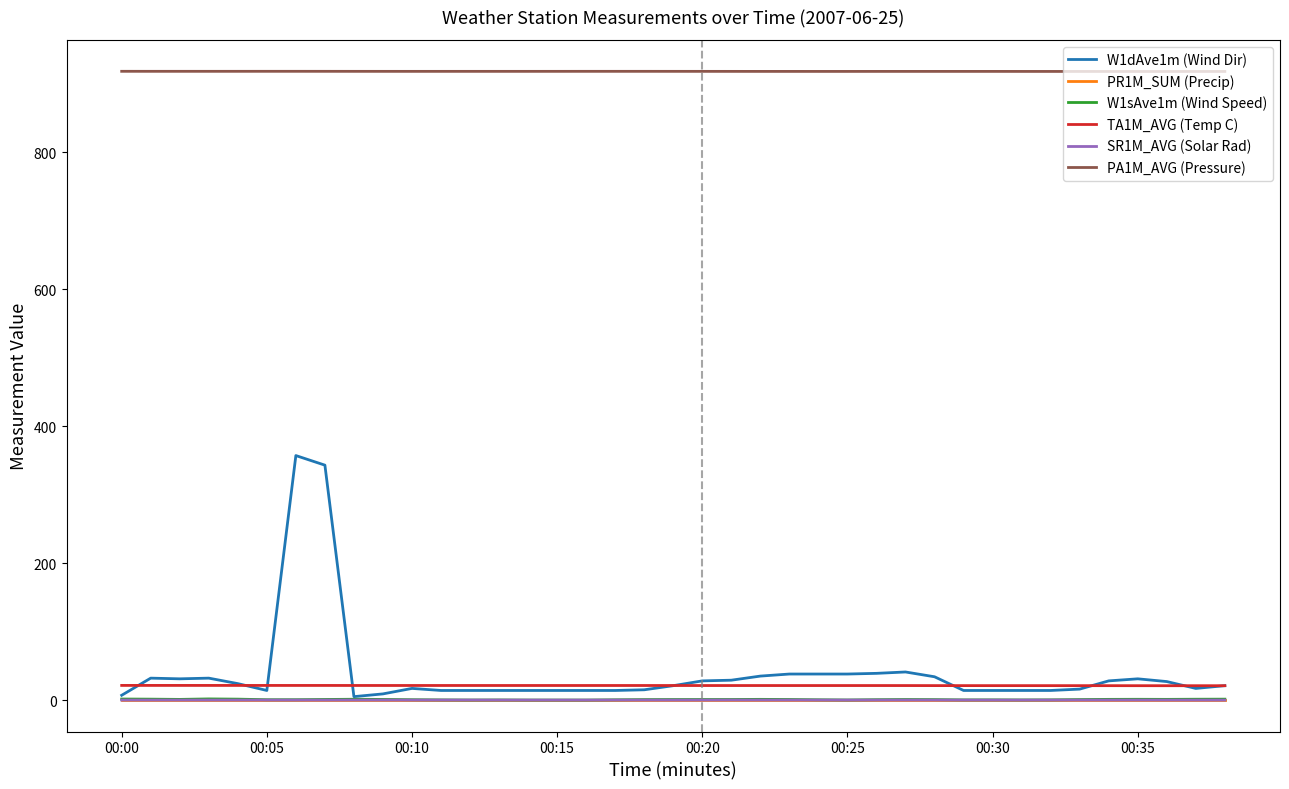

What is the minimum value for TA1M_AVG (Temp C)?

20.9